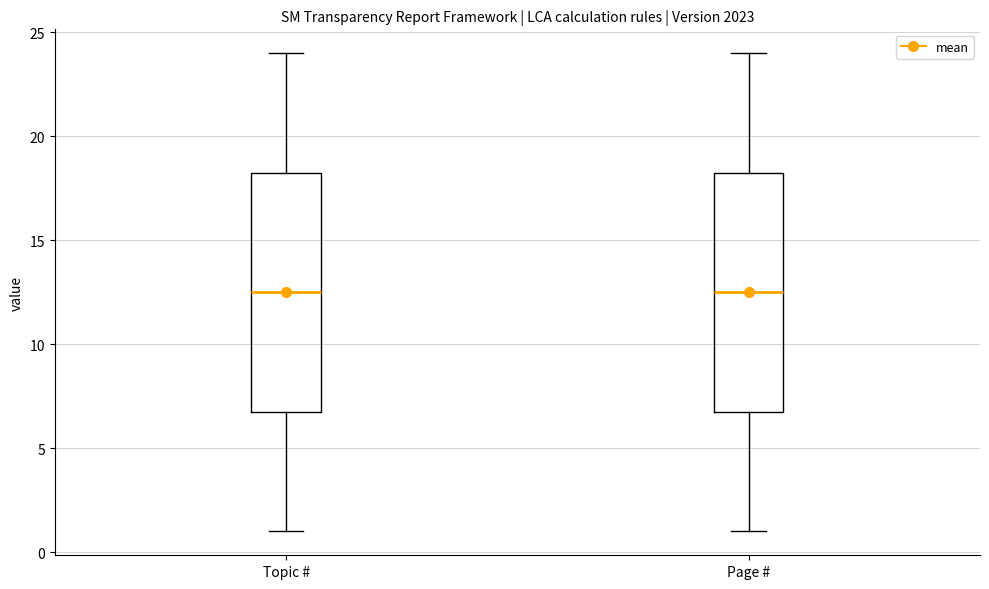

Reading left to right, read every box against the y-axis: the position of its median line, the range the box covers, and the ends of its whiskers. The values are not printed on the chart, so give them approximately, as read against the axis.

Topic #: median 12.5, box 7.0 to 18.5, whiskers 1.0 to 24.0
Page #: median 12.5, box 7.0 to 18.5, whiskers 1.0 to 24.0